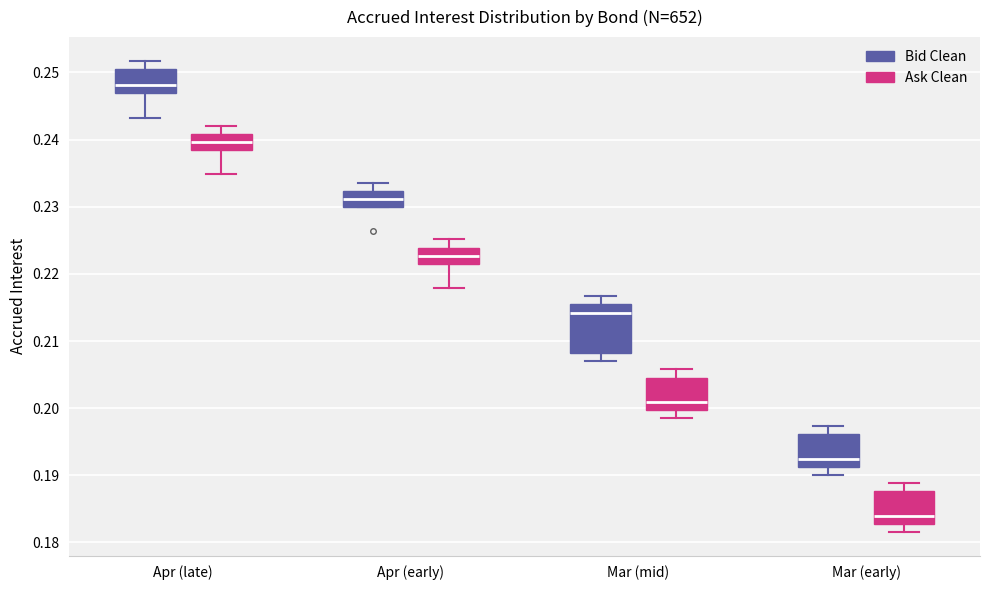

Where does the median line of the box for Apr (early) (Ask Clean) sit on the y-axis? The values are not printed on the chart, so give them approximately, as read against the axis.

0.223